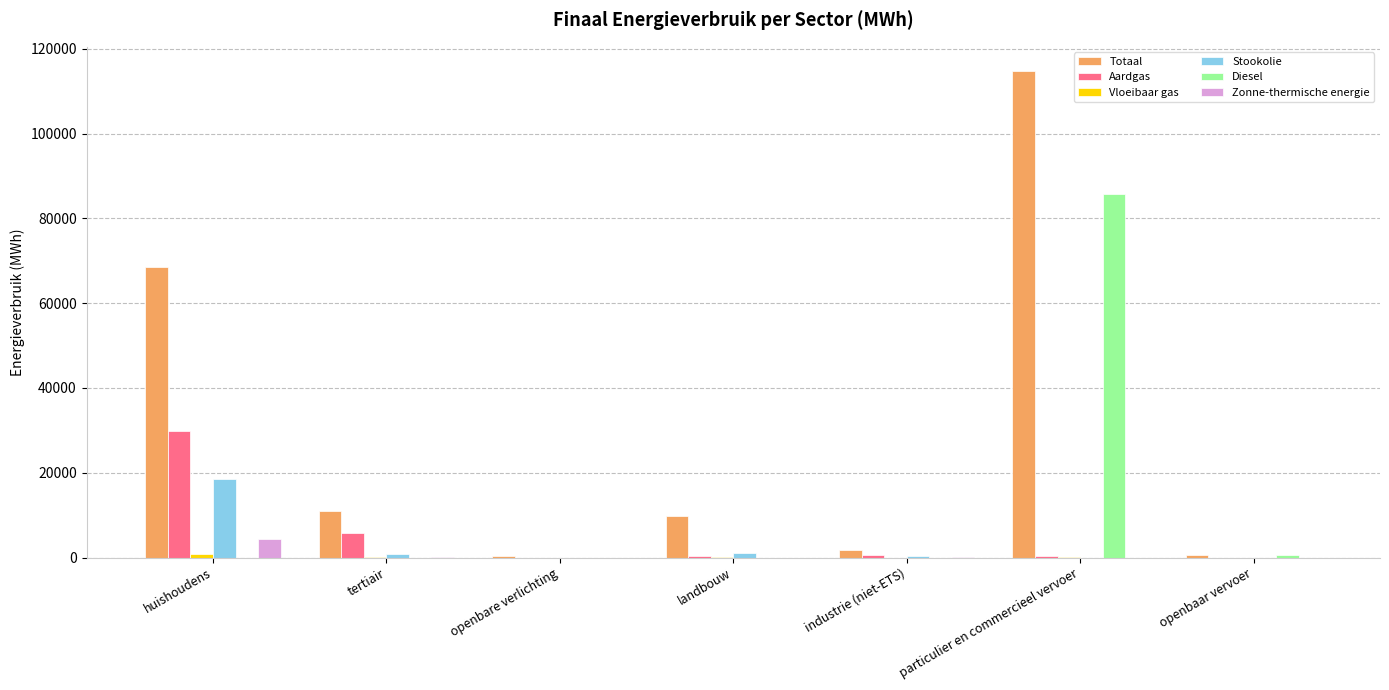

What is the sum of all Stookolie values?

20666.3